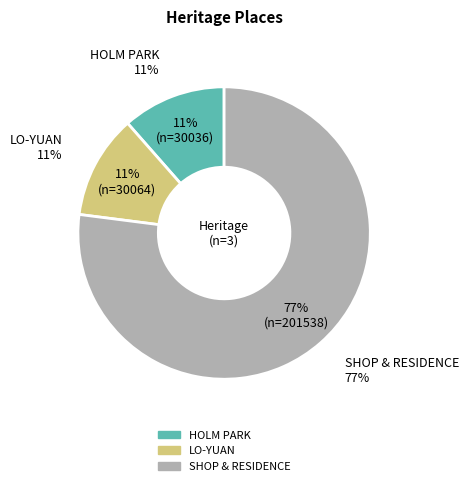

To the nearest percent, what percentage of the pie is HOLM PARK?

11%